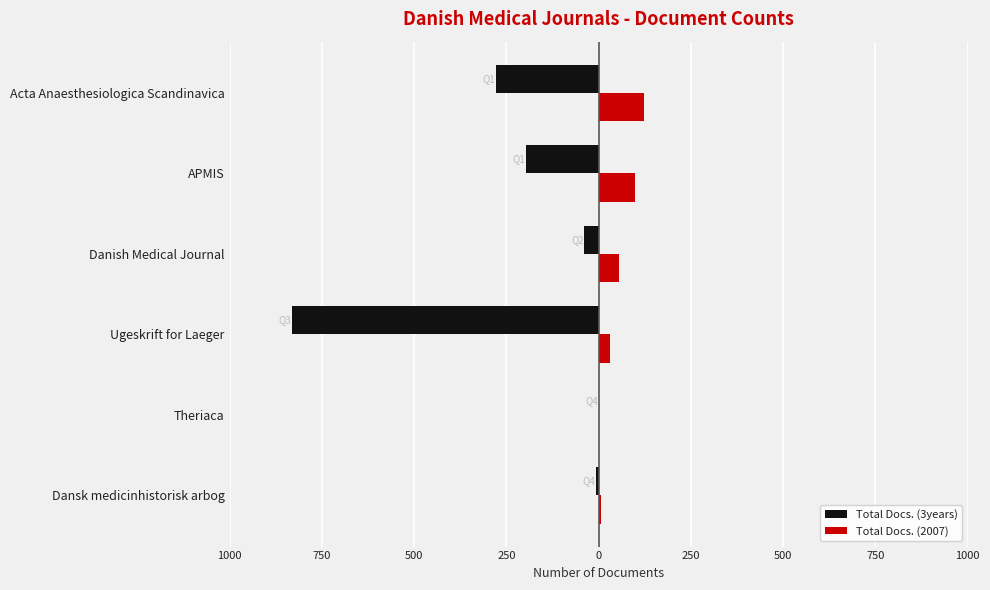

What are all the series names shown in the legend?

Total Docs. (3years), Total Docs. (2007)